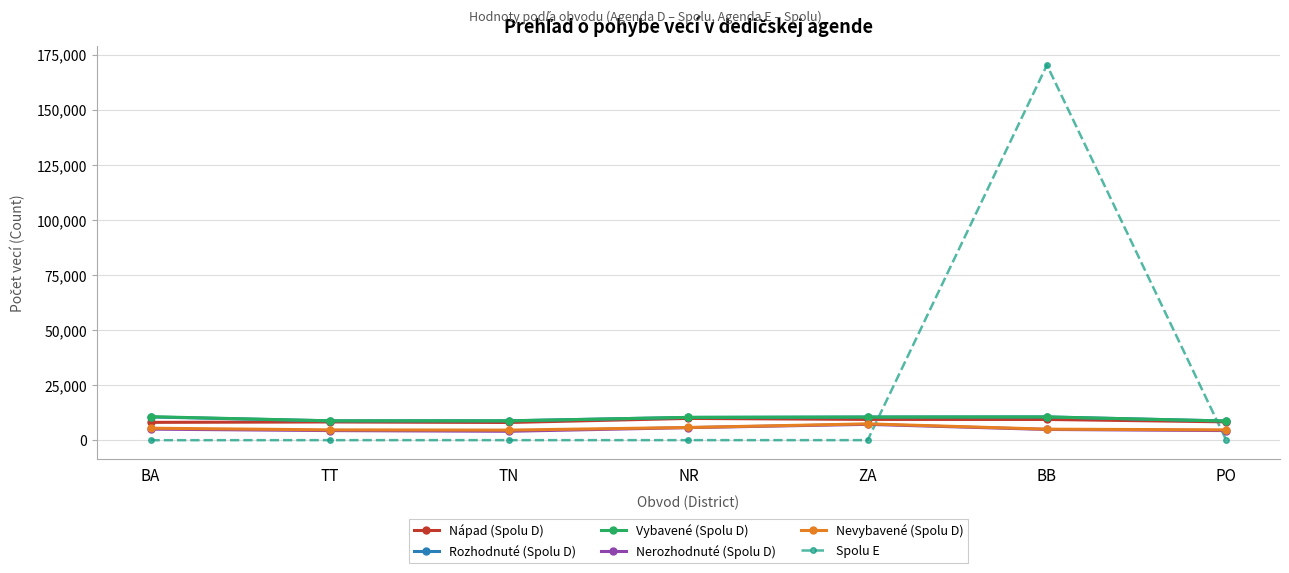

What is the label of the 2nd point from the left?

TT